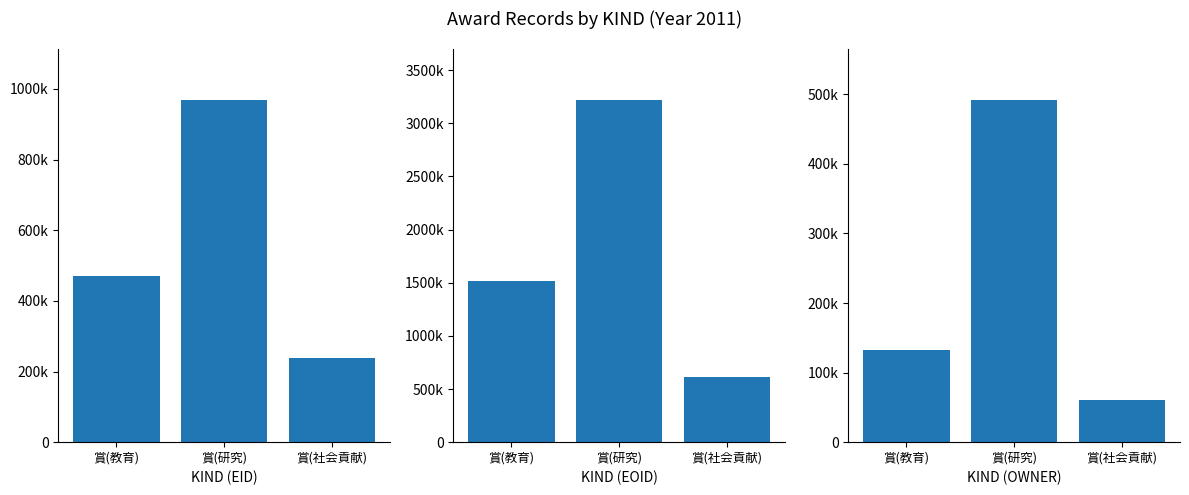

How many data points in OWNER sum are less than 133155?

1